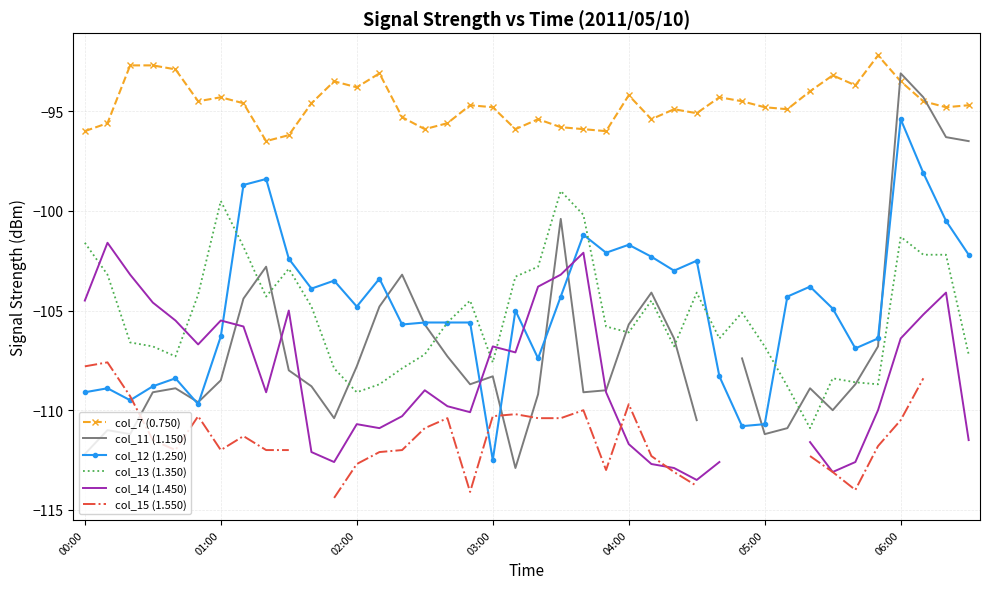

What is the lowest value of the col_12 (1.250) series?

-112.5